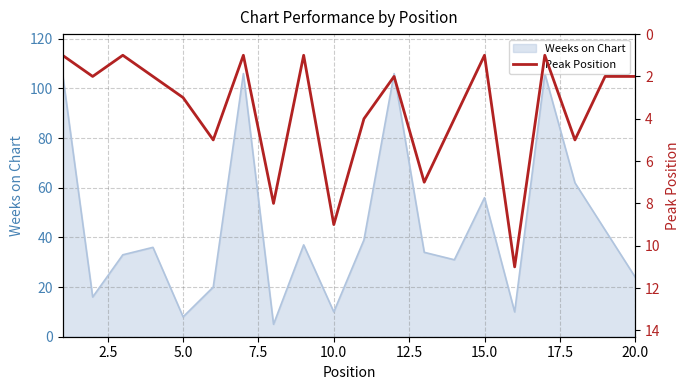

What is the maximum value shown in the chart?

11